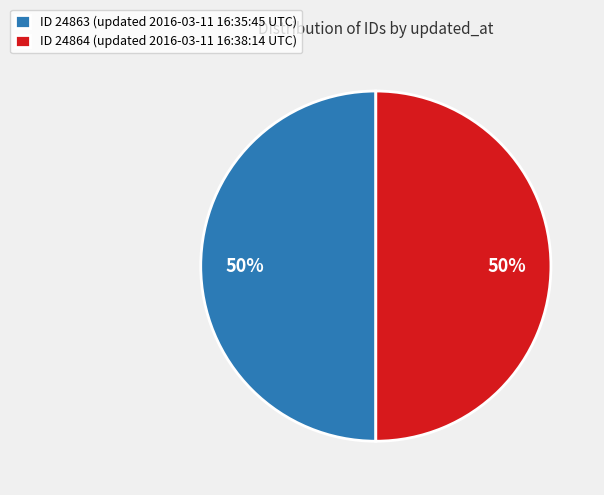

What percentage is the ID 24863 (updated 2016-03-11 16:35:45 UTC) slice, to the nearest percent?

50%